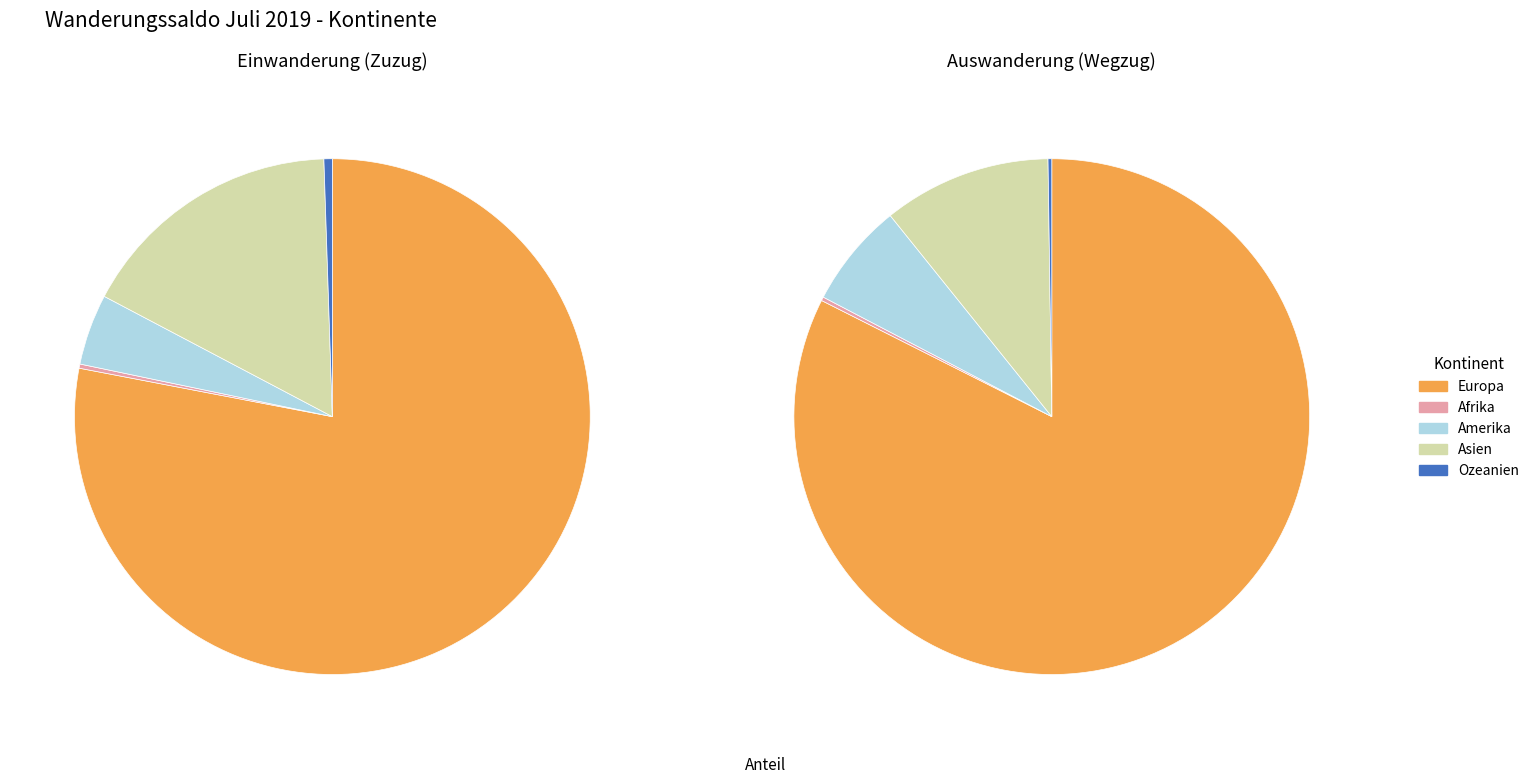

To the nearest percent, what is the difference between the largest and smallest slice percentages?

78%